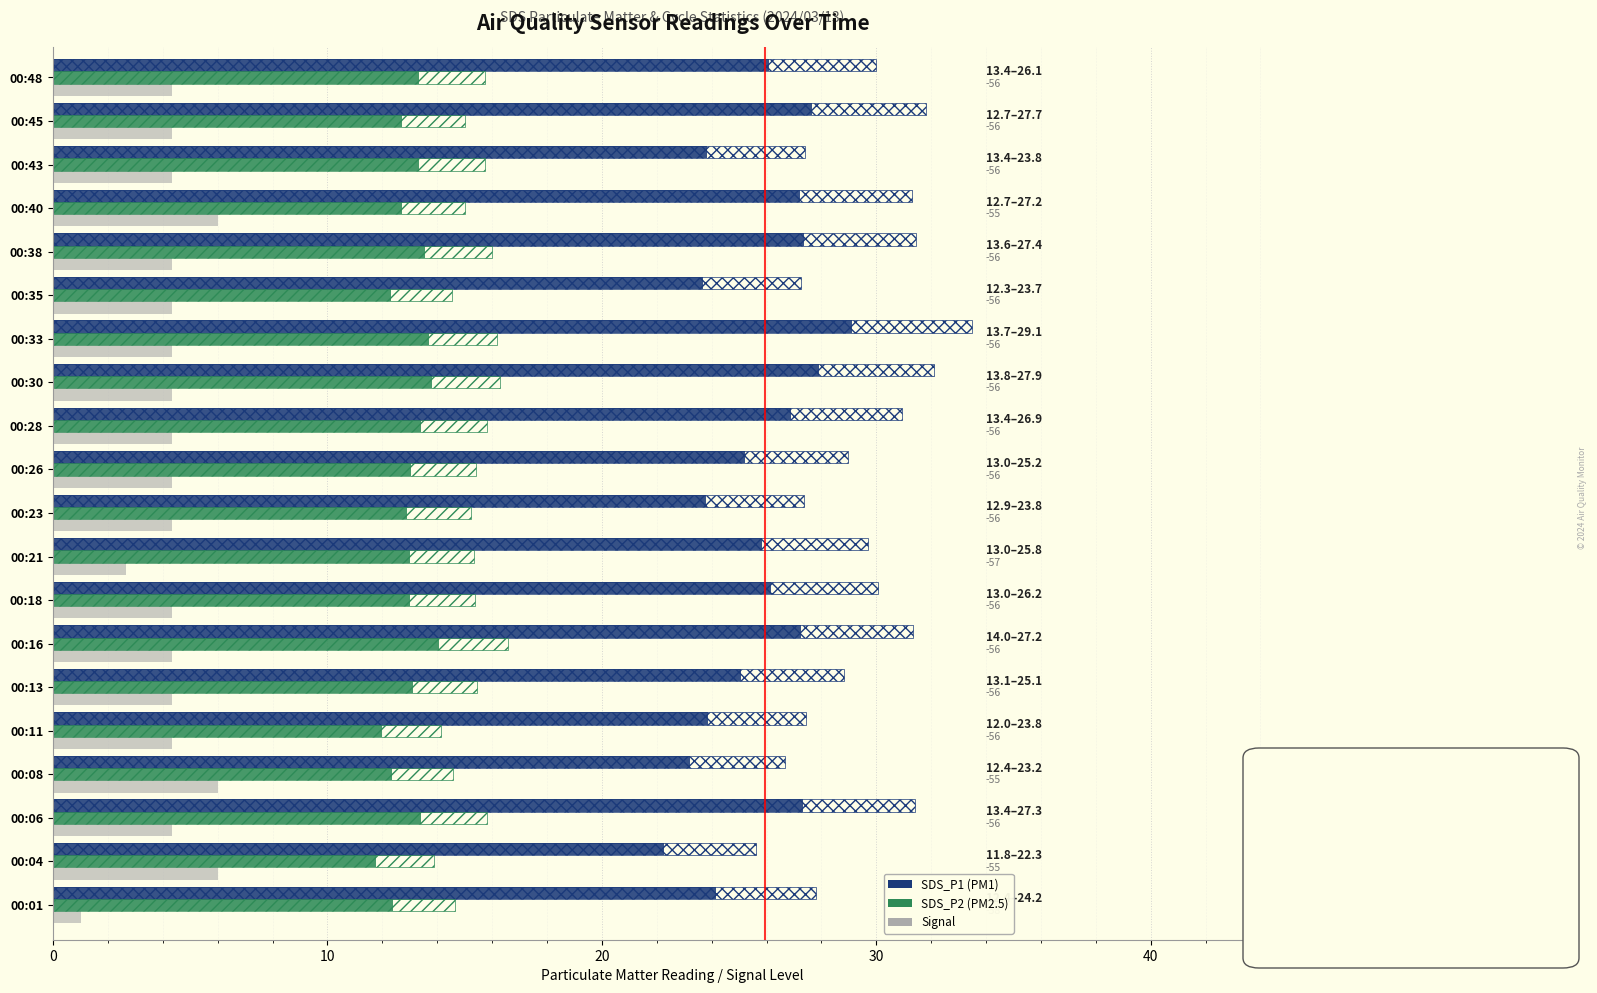

How many series are shown in this chart?

5